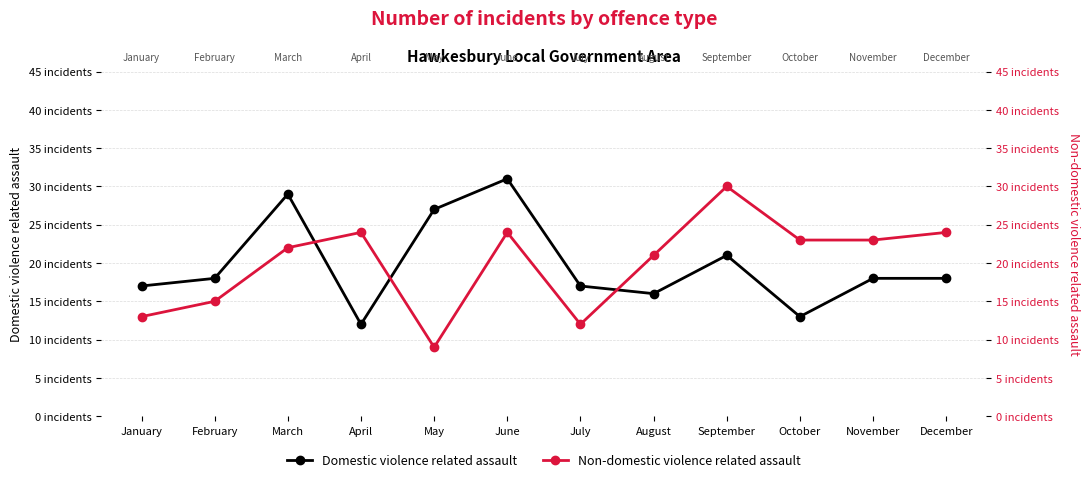

After their last crossing, which series has the higher values: Non-domestic violence related assault or Domestic violence related assault?

Non-domestic violence related assault